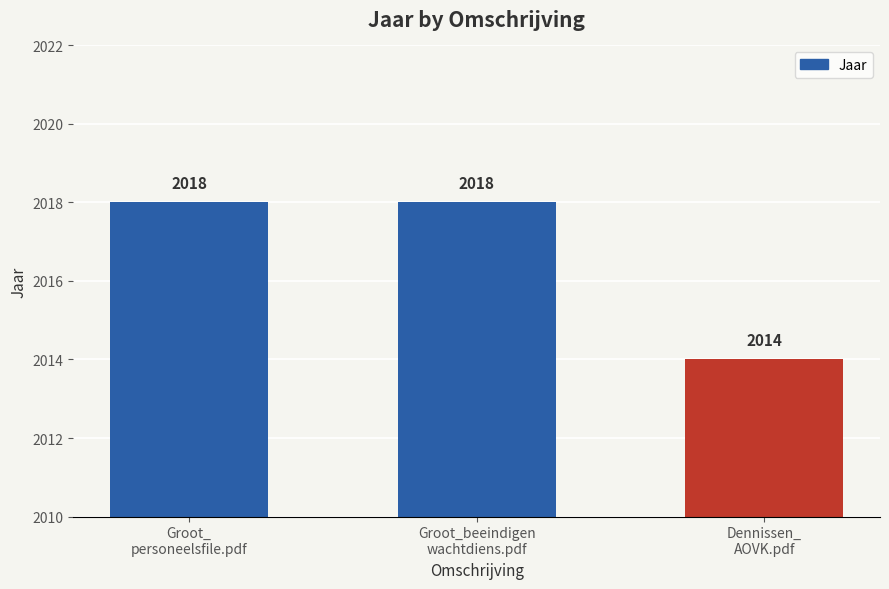

Count the values in the range 2014 to 2018.

3